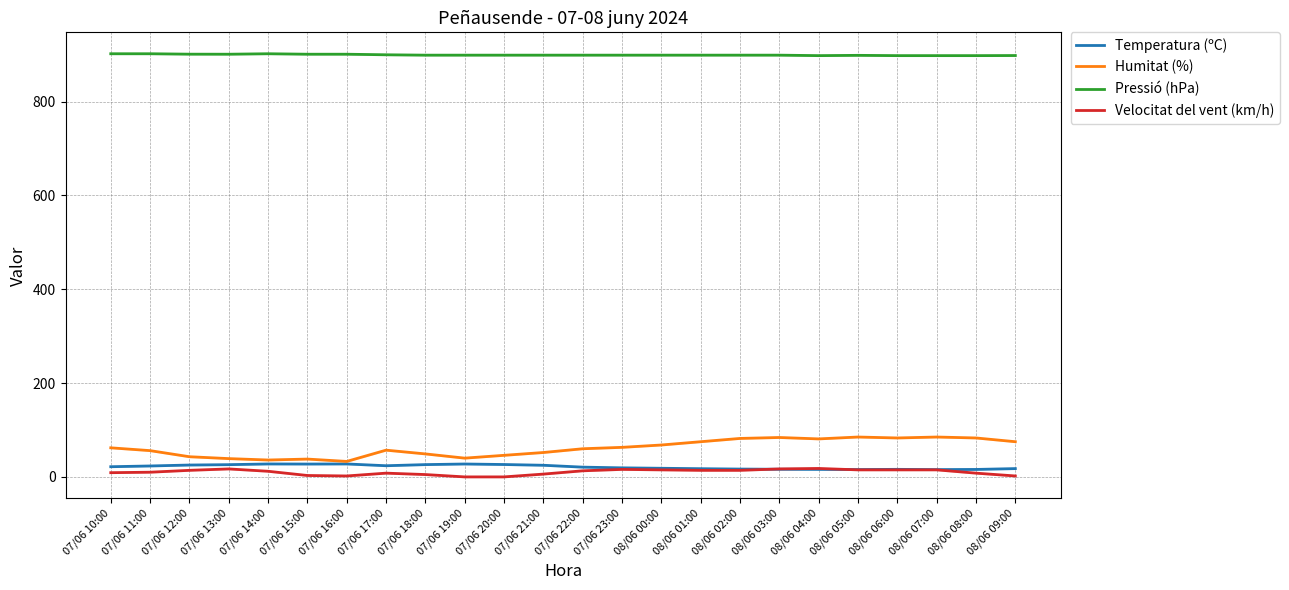

What is the maximum value shown in the chart?

902.0